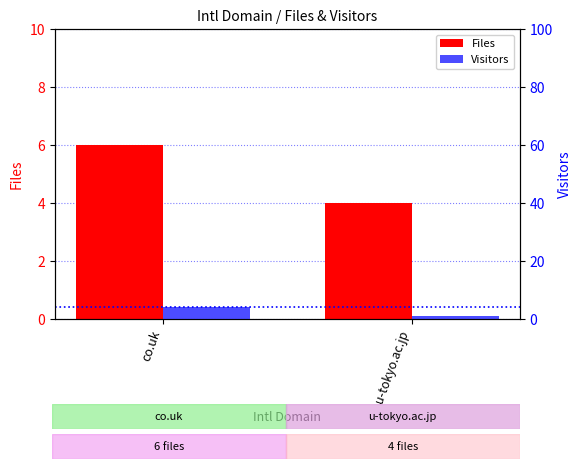

What is the difference between the Files values at co.uk and u-tokyo.ac.jp?

2